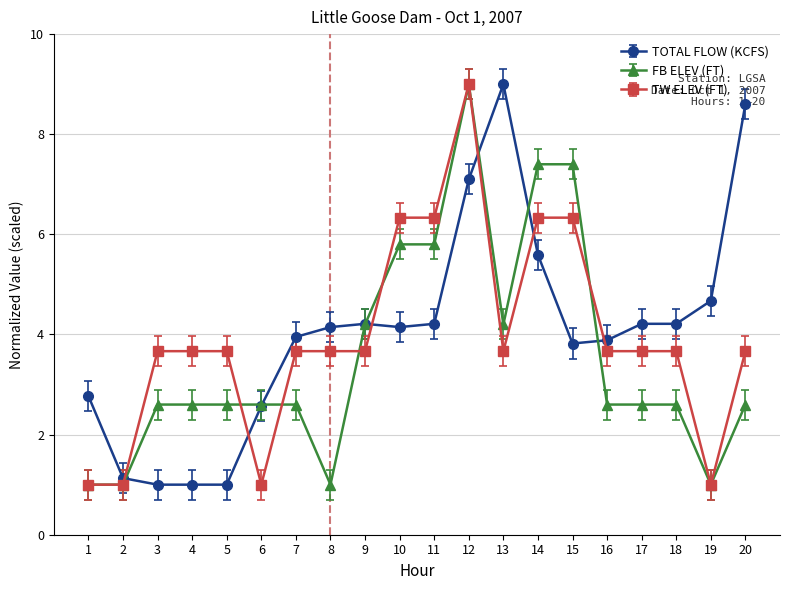

Between 11 and 18, which series saw the biggest shift?

FB ELEV (FT)